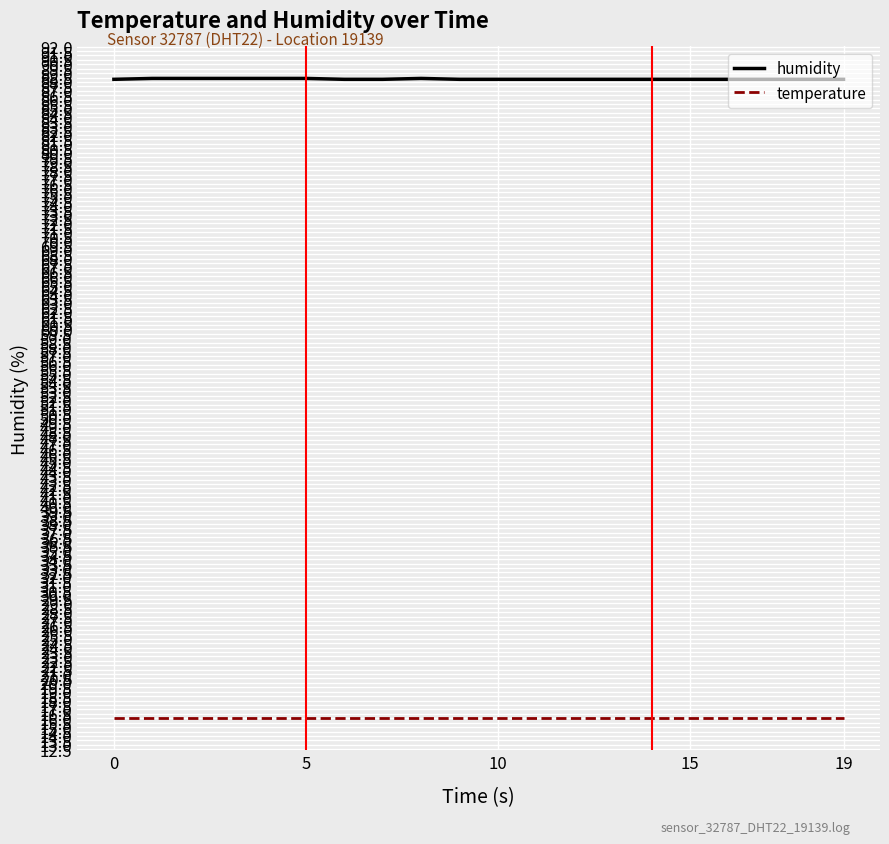

Rank the series by their maximum value, from highest to lowest.

humidity, temperature